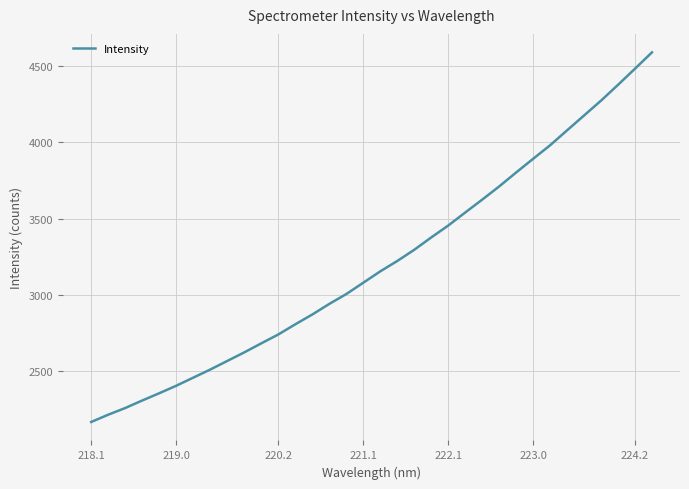

What is the difference between the maximum and second lowest values?

2368.5